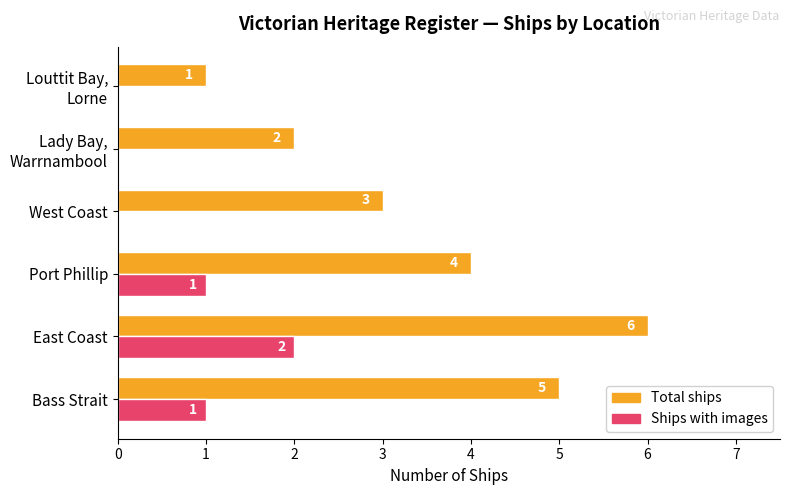

At which category is the sum across all series the highest?

East Coast